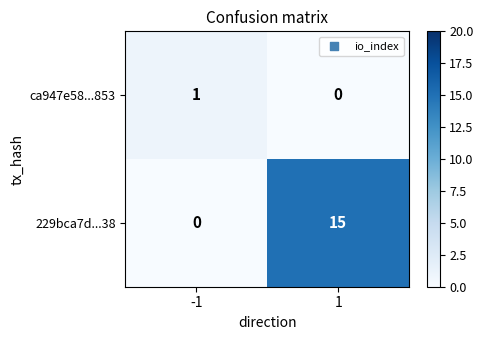

Which series changed the most between -1 and 1?

229bca7d...38